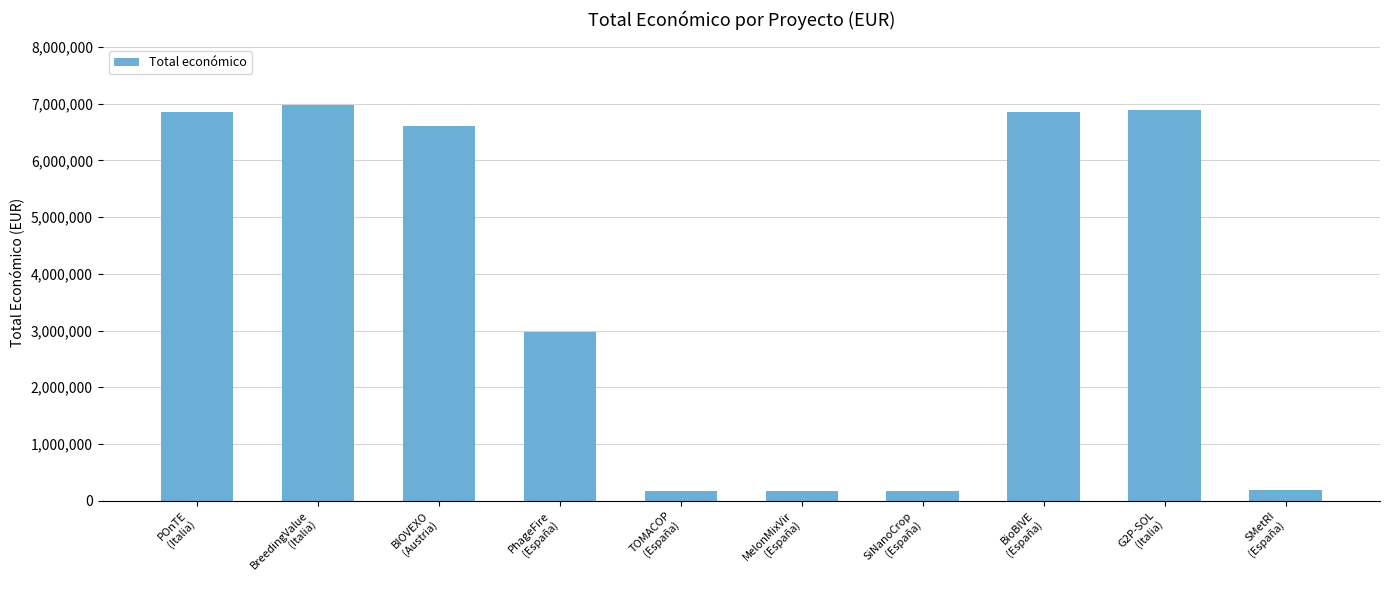

What position from the right is TOMACOP
(España)?

6